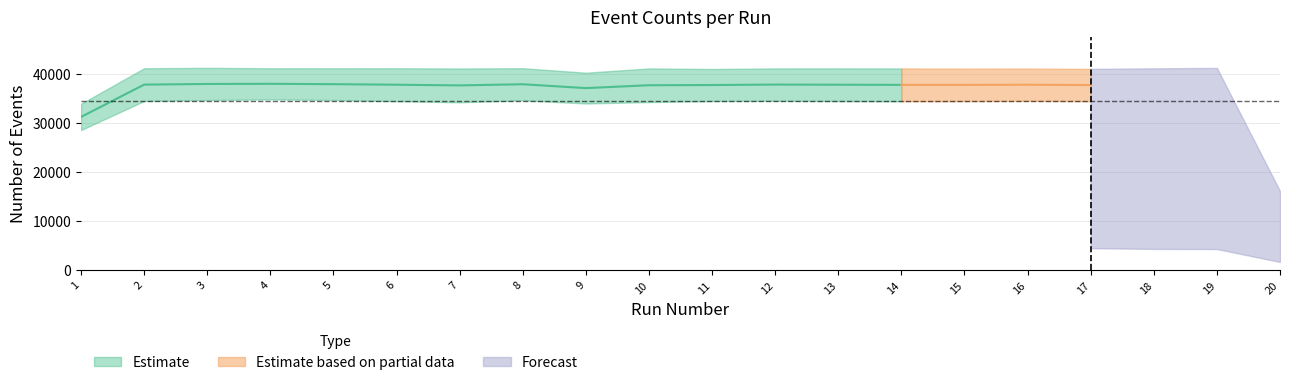

Reading left to right, transcribe all the data shown in this chart.

NumHitEvents: 33946	41201	41278	41196	41190	41197	41147	41208	40286	41163	41043	41168	41174	41158	41119	41126	41070	41186	41267	16148
NumTrackEvents: 28591	34515	34704	34852	34709	34479	34251	34663	34009	34302	34505	34564	34502	34456	34483	34557	34463	34373	34688	13180
NumNoHitEvents: 3648	4349	4263	4349	4357	4346	4377	4328	4269	4374	4459	4314	4314	4385	4433	4411	4499	4350	4322	1691